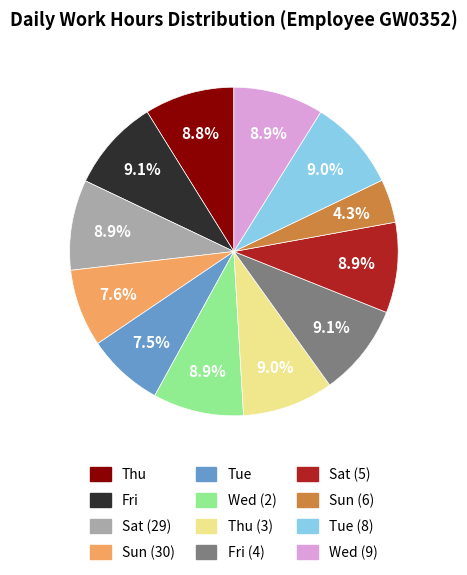

To the nearest percent, what is the difference between the largest and smallest slice percentages?

5%